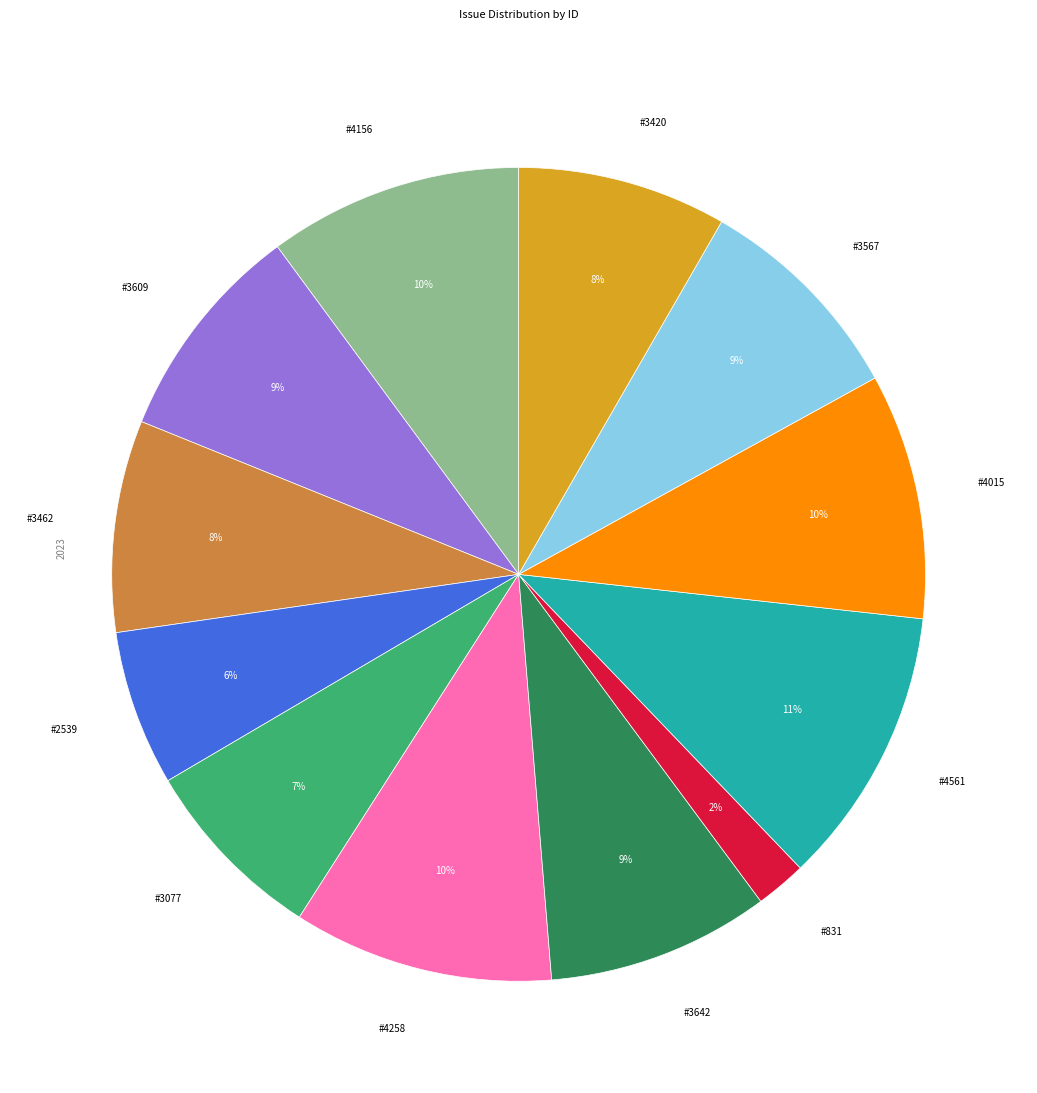

How many slices are in this pie chart?

12